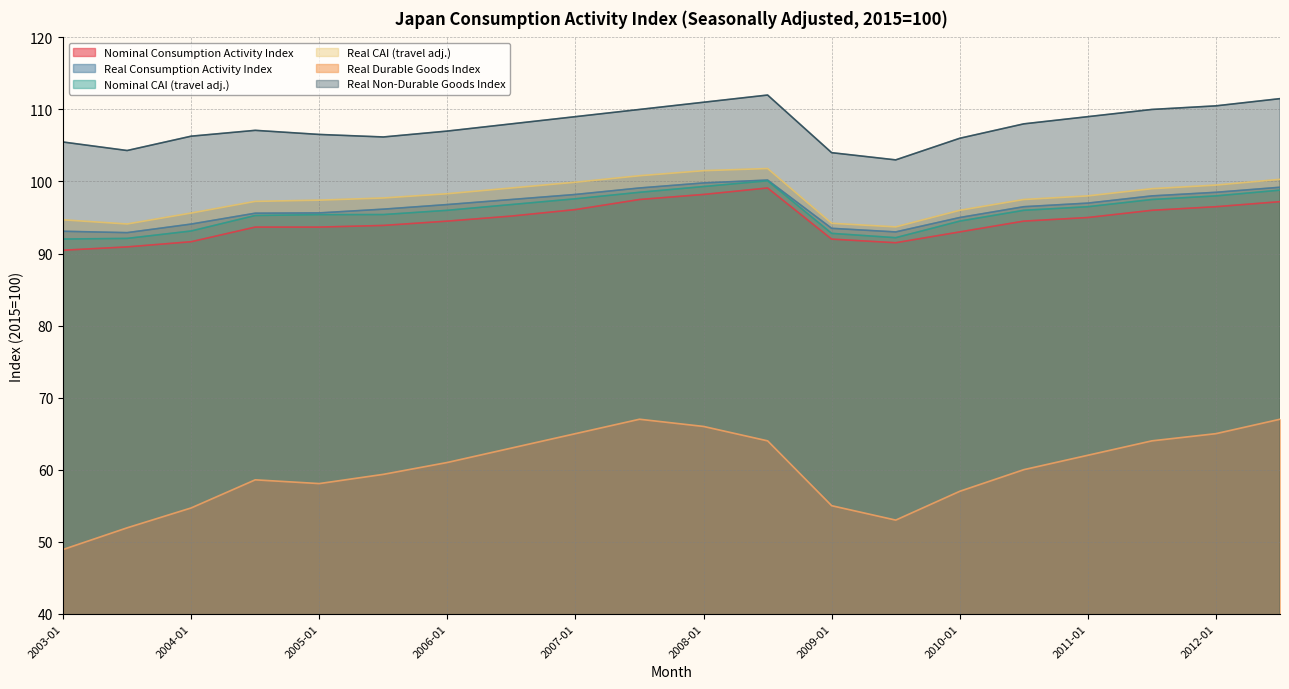

How many data points in Nominal Consumption Activity Index are above 94?

11